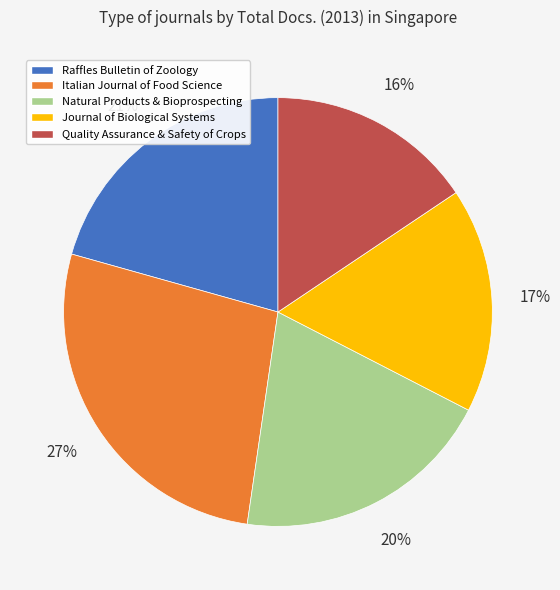

To the nearest percent, what is the difference between the largest and smallest slice percentages?

11%